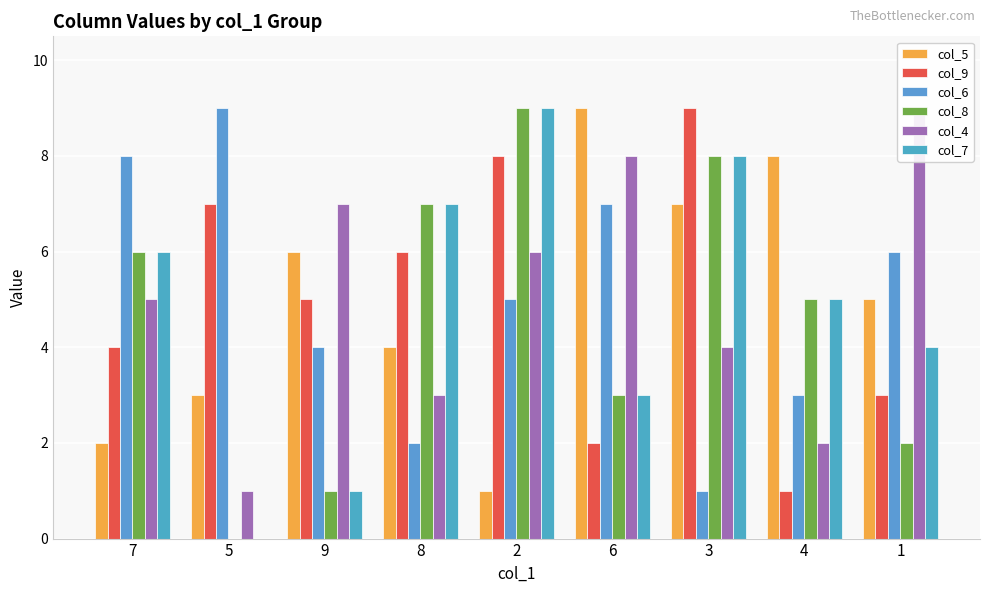

How many bars are there in total?

54